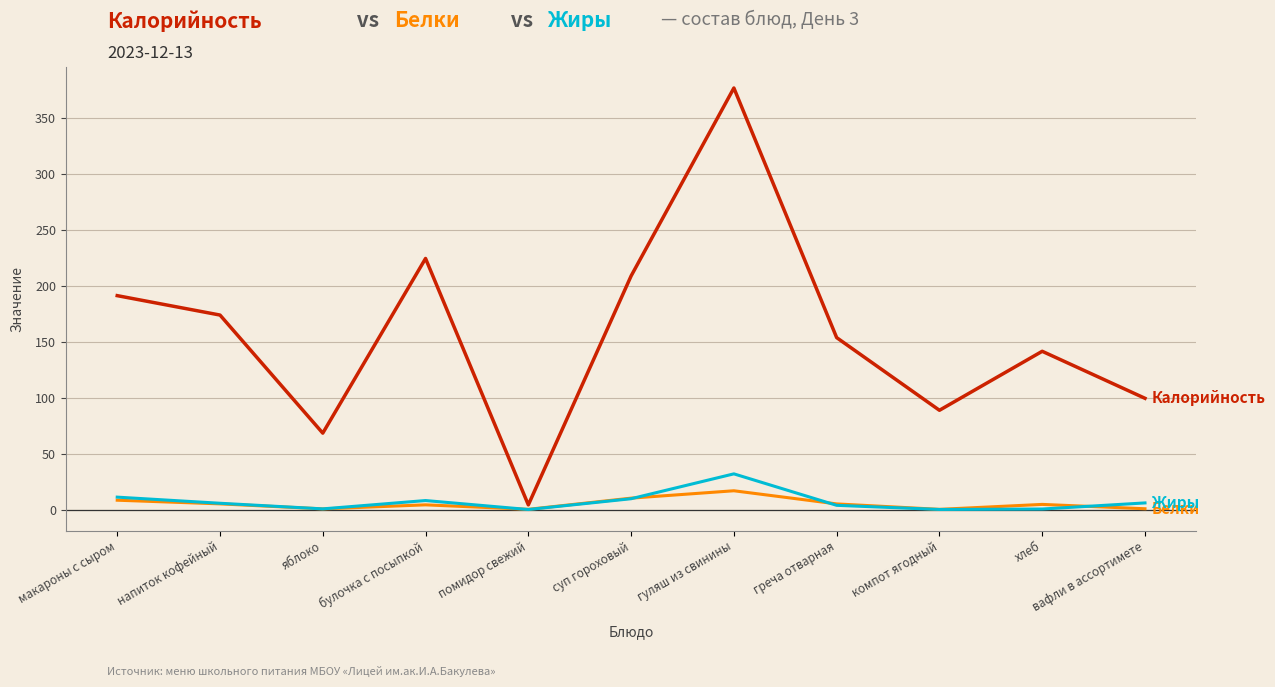

What is the greatest value displayed?

377.1